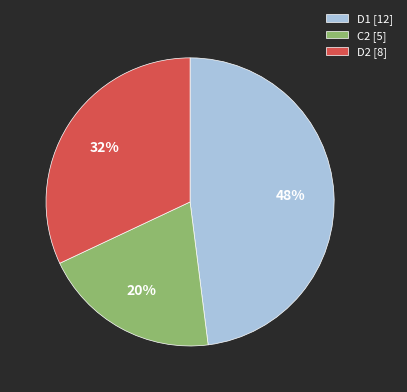

True or false: D2 [8] accounts for 22% of the total.

False